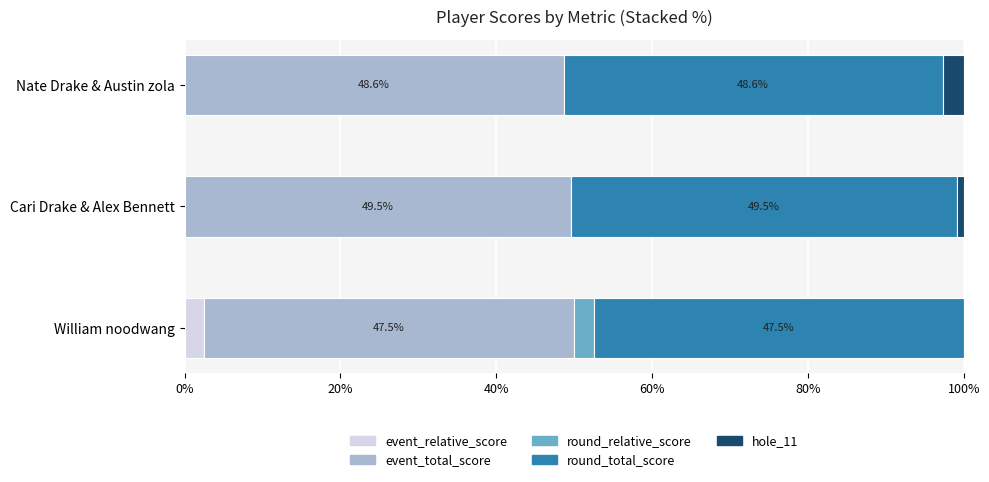

What is the total value across all series at Nate Drake & Austin zola?

100.0